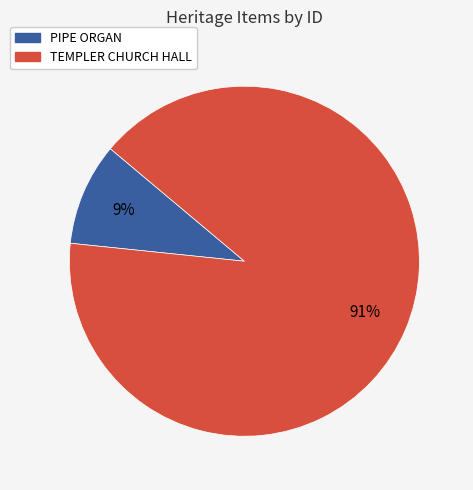

Is the sum of TEMPLER CHURCH HALL and PIPE ORGAN greater than half?

Yes